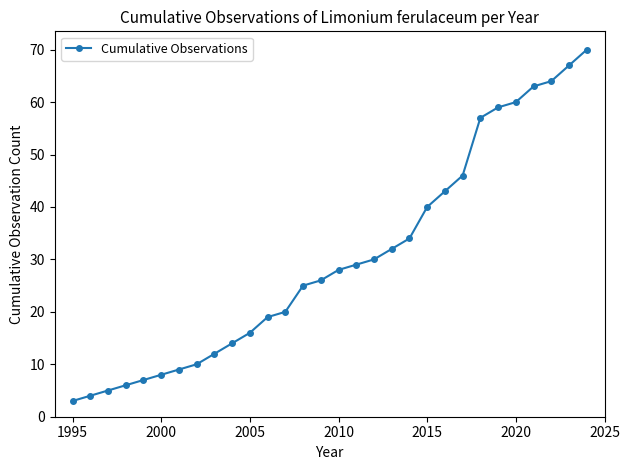

What is the average value?

30